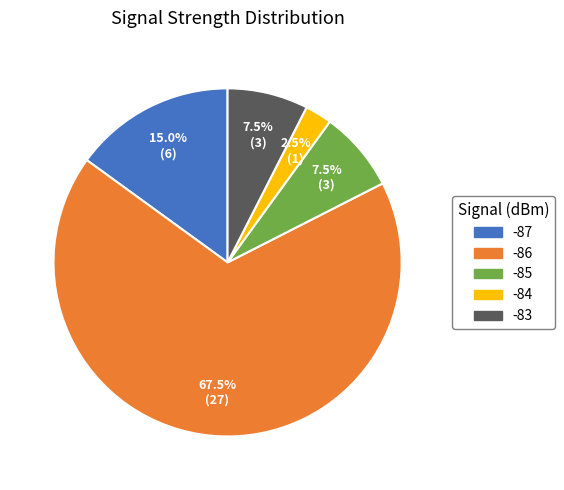

Is there any slice that represents more than half of the pie?

Yes